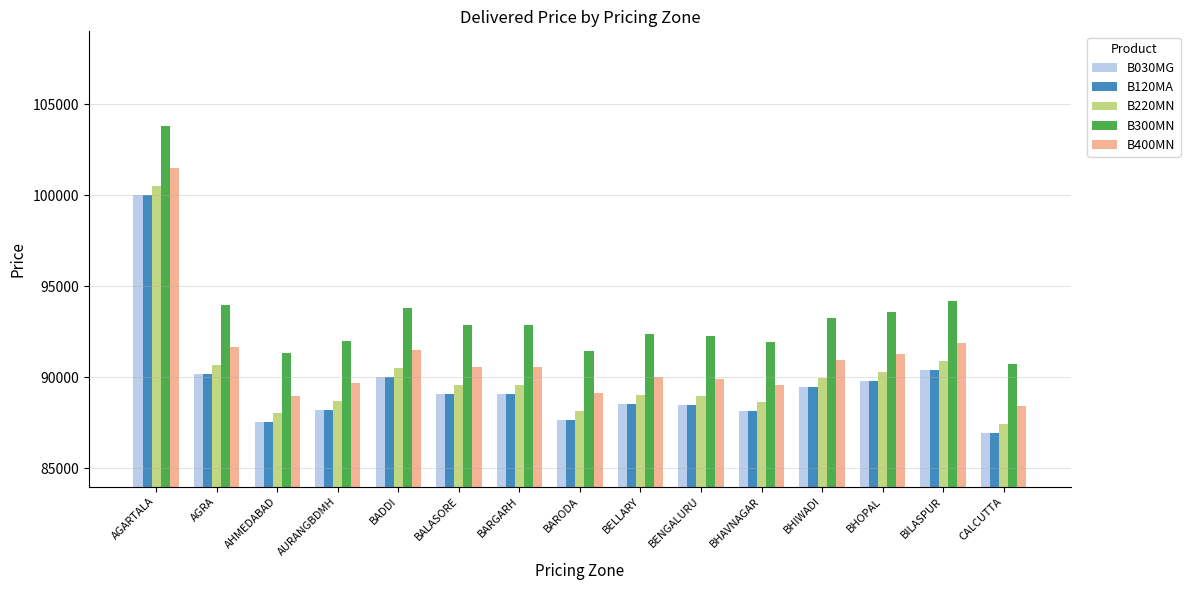

What is the difference between the highest and lowest values at AGRA?

3800